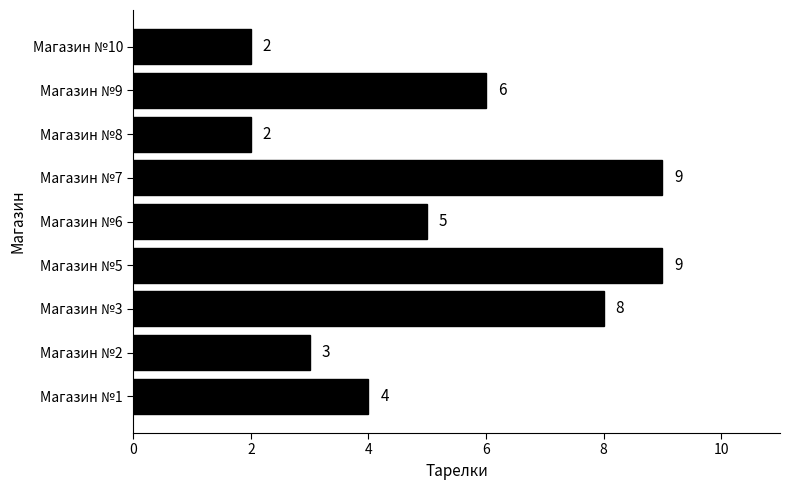

What is the difference between the second highest and second lowest values?

7